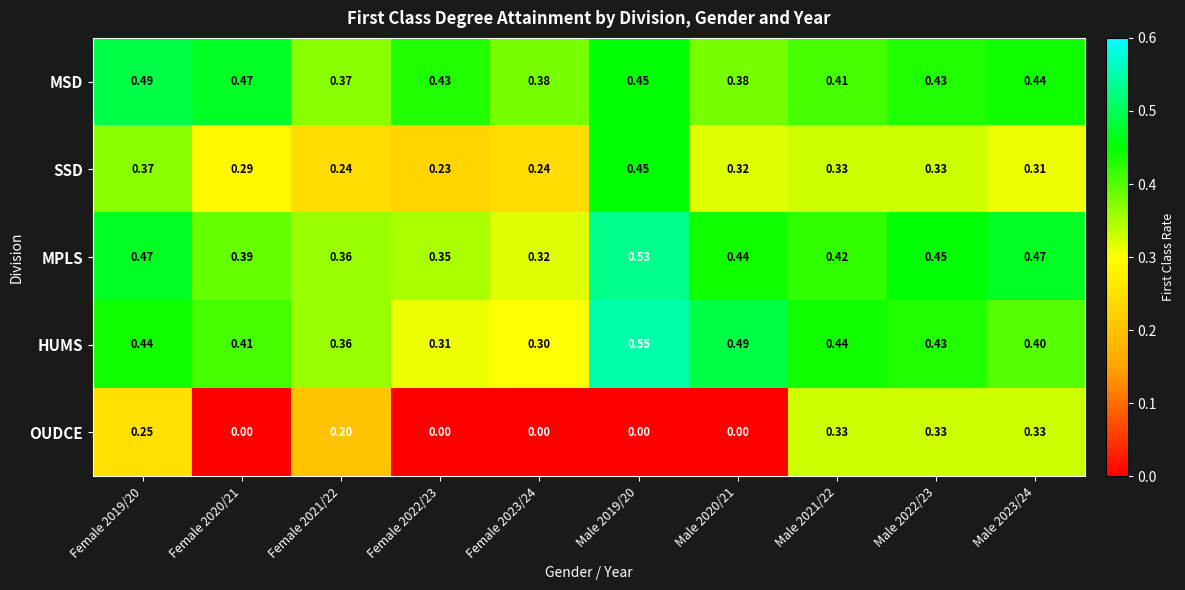

What is the difference between the highest and lowest values at Female 2021/22?

0.2